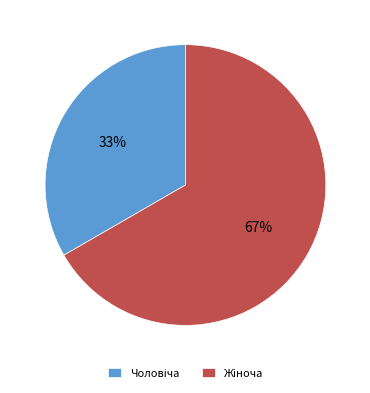

To the nearest percent, what is the average slice percentage?

50%